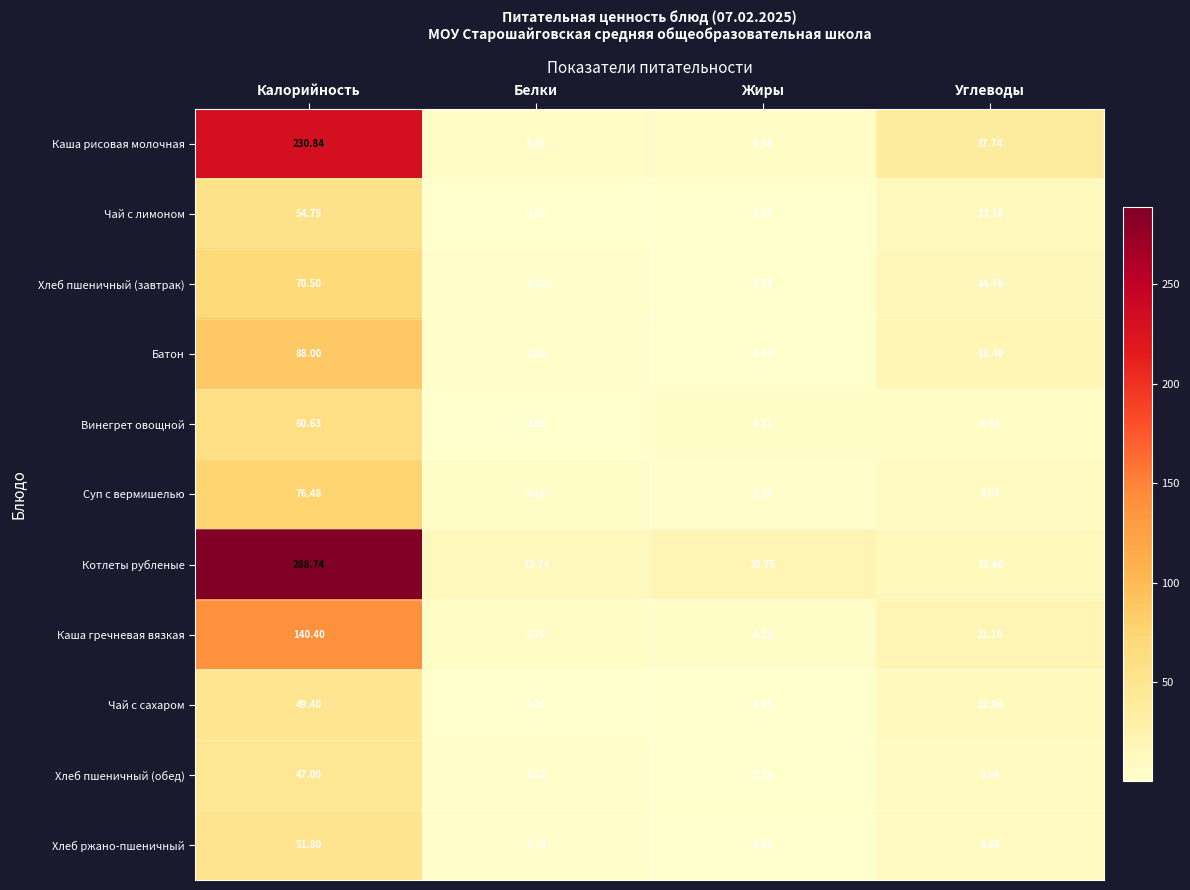

At which label does Чай с лимоном reach its peak?

Калорийность